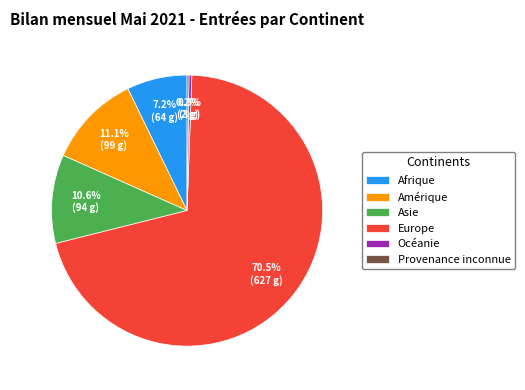

Which has a higher value, Océanie or Europe?

Europe